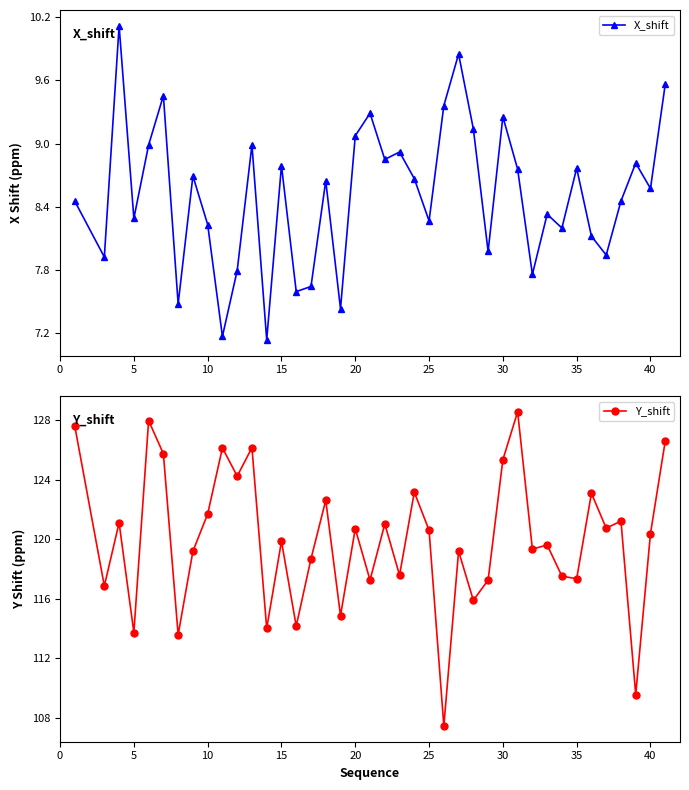

True or false: X_shift has more than 2 interior local peaks.

True